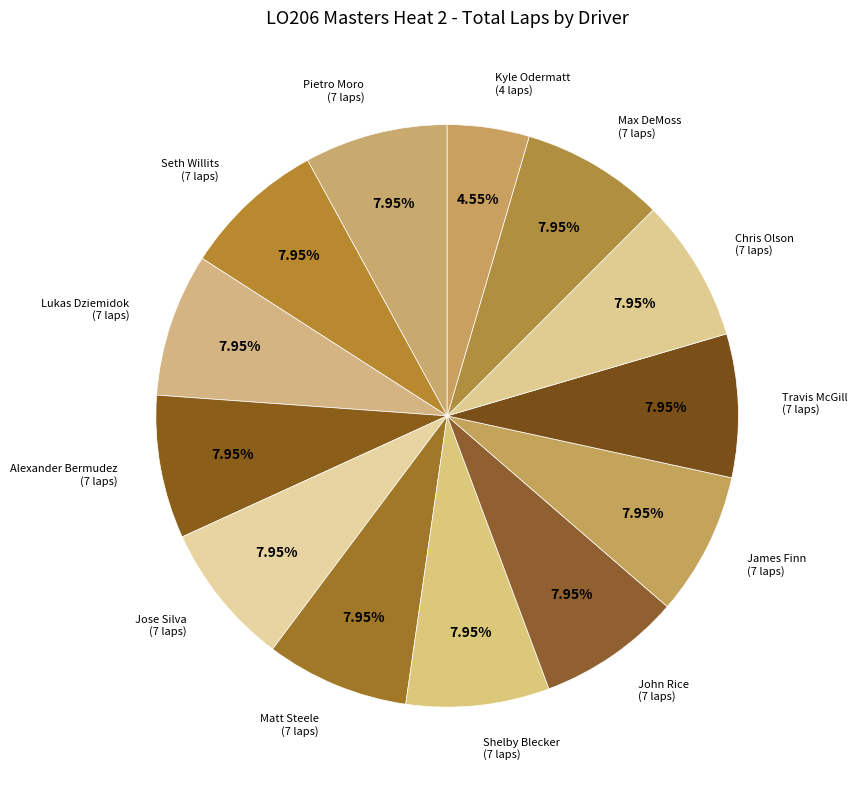

Count the number of slices in the pie.

13